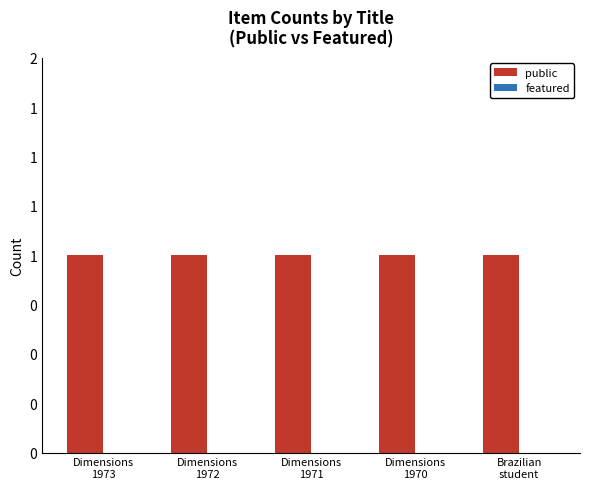

Reading right to left, extract all data points from this chart.

public: Brazilian
student=1	Dimensions
1970=1	Dimensions
1971=1	Dimensions
1972=1	Dimensions
1973=1
featured: Brazilian
student=0	Dimensions
1970=0	Dimensions
1971=0	Dimensions
1972=0	Dimensions
1973=0